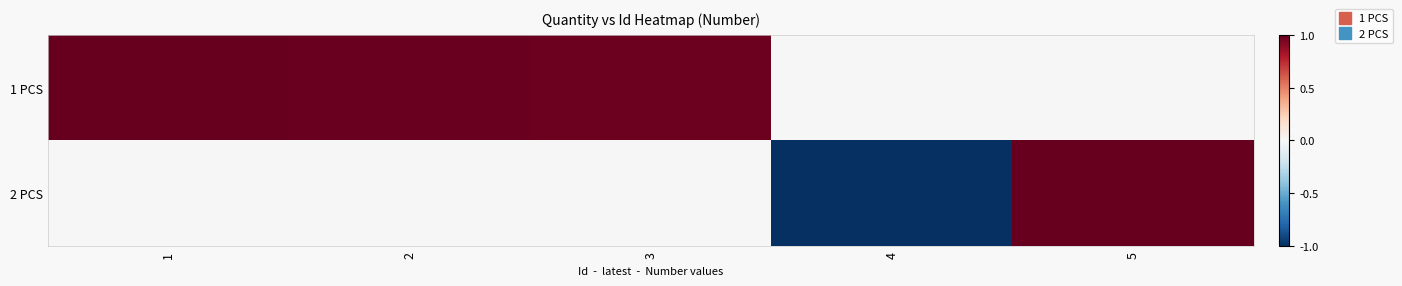

What is the spread (max minus min) of values at 3?

1.0